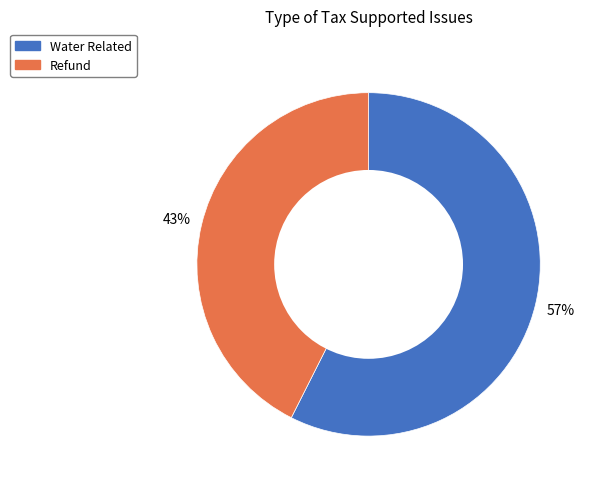

To the nearest percent, what is the average slice percentage?

50%